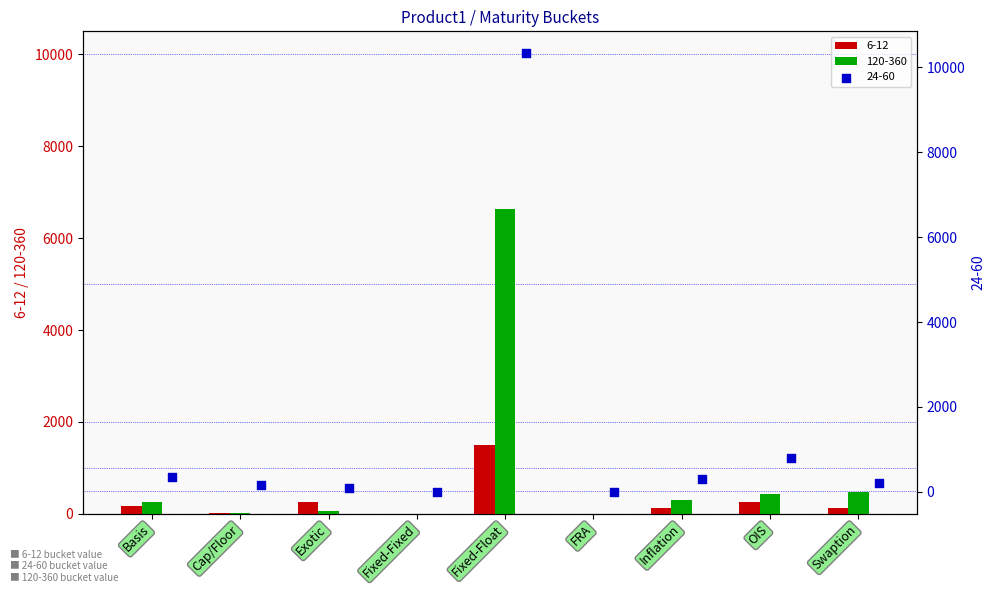

Which series has the largest Y range (max minus min)?

24-60